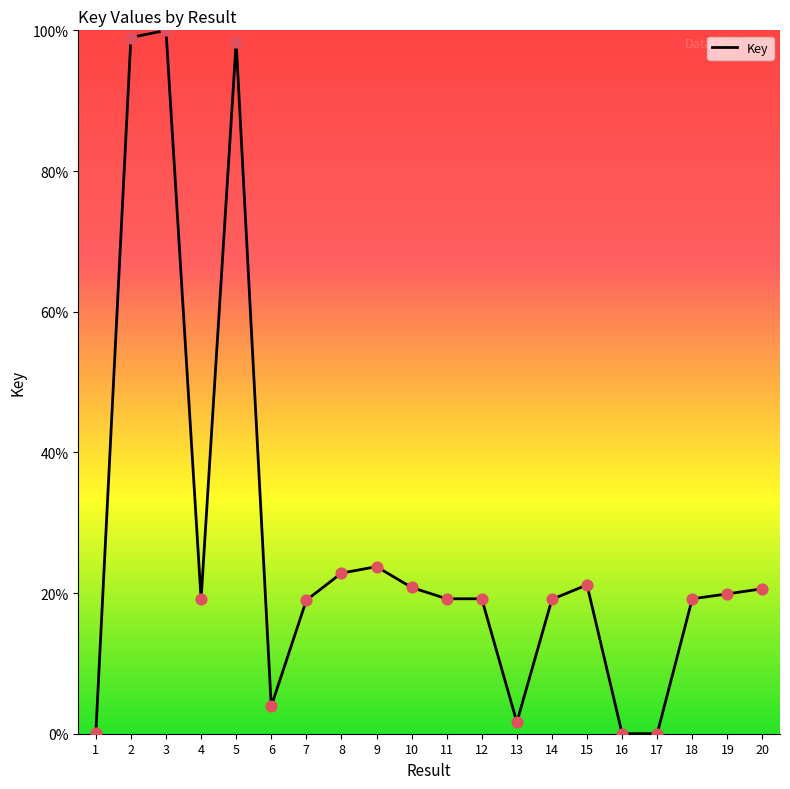

What is the change in value from 3 to 6?

-96.1